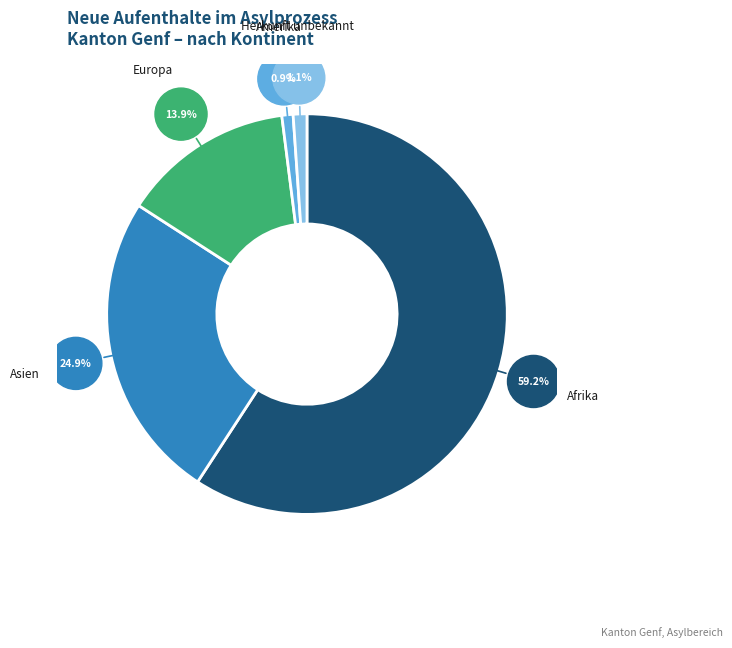

Is there any slice that represents more than half of the pie?

Yes